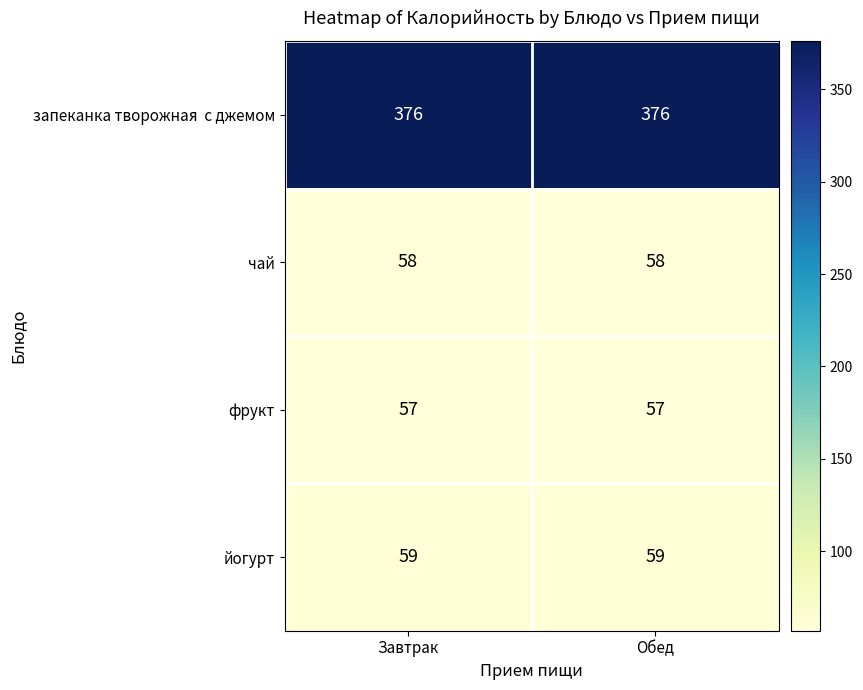

Count the number of categories in the chart.

2